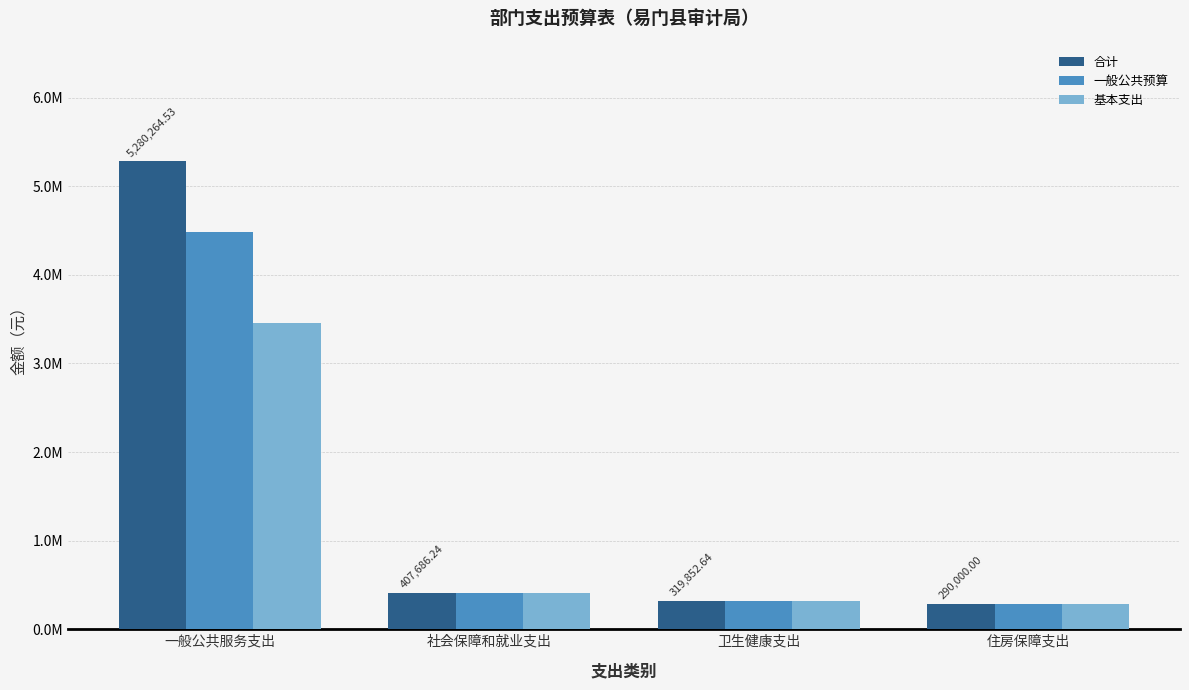

What are all the series names shown in the legend?

合计, 一般公共预算, 基本支出